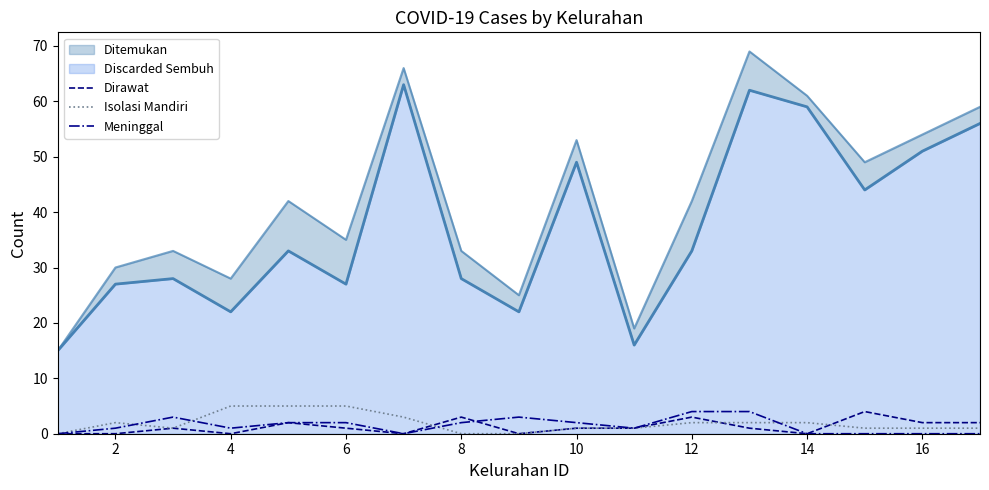

The value of Dirawat at 2 is 0. True or false?

True